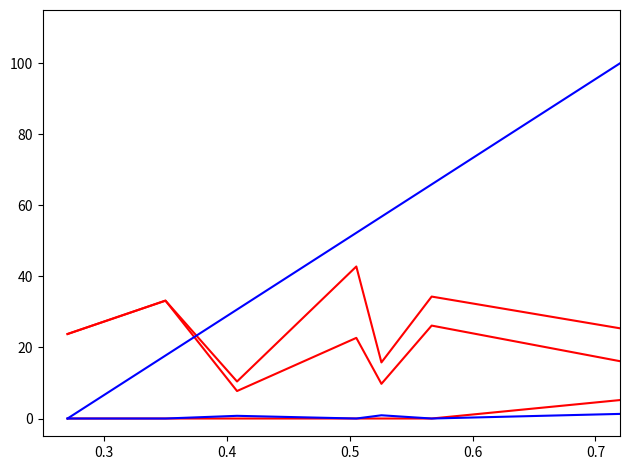

How many series are shown in this chart?

5